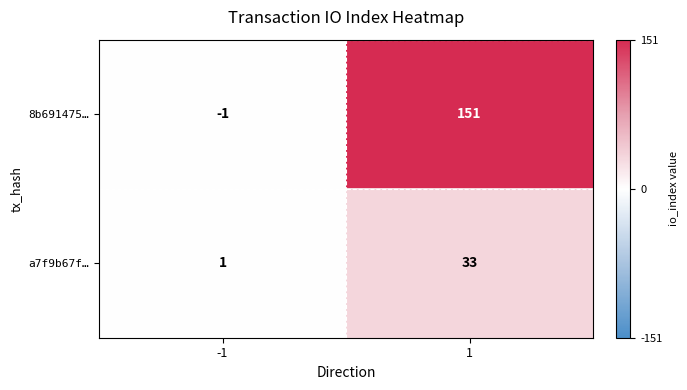

At which category does the chart reach its peak across all series?

1